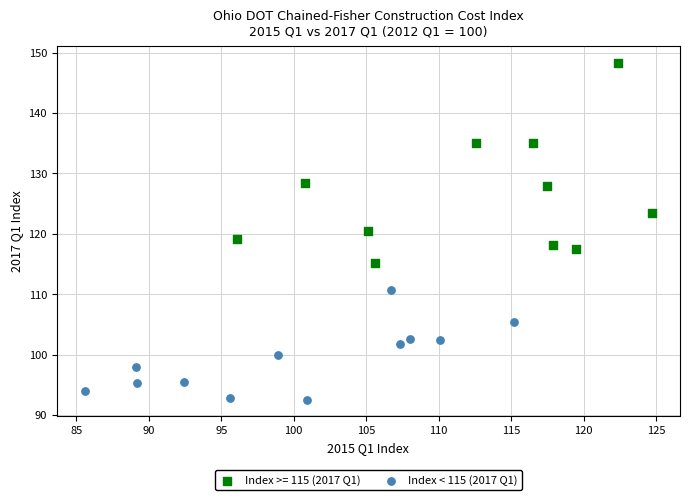

Which series reaches the maximum Y coordinate?

Index >= 115 (2017 Q1)